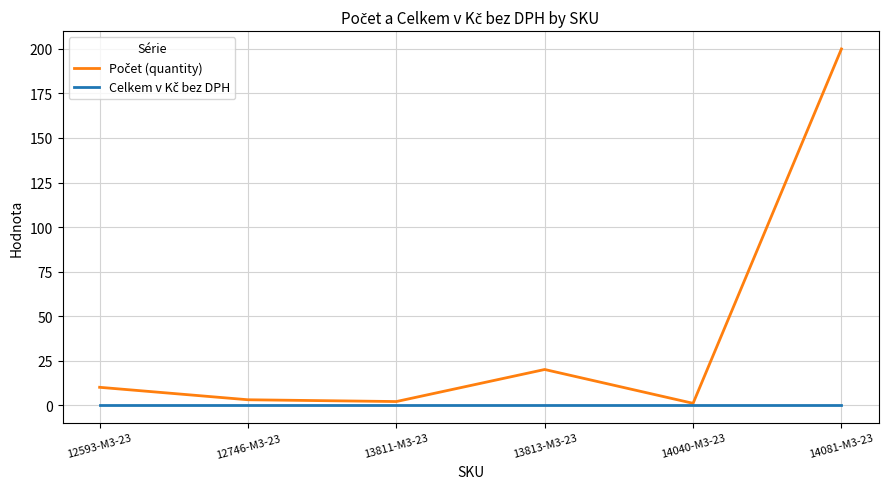

What position from the left is 13811-M3-23?

3